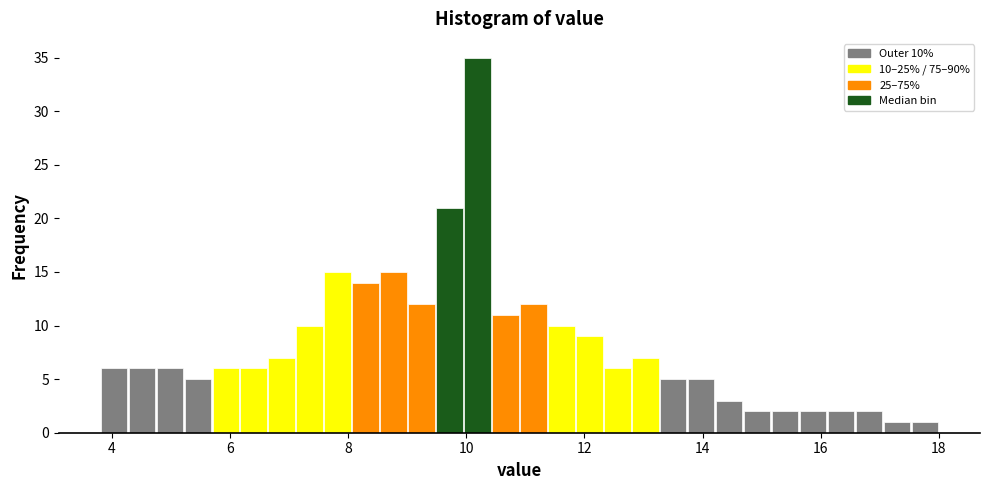

Read against the x-axis, roughly where is the centre of the tallest bar?

10.2